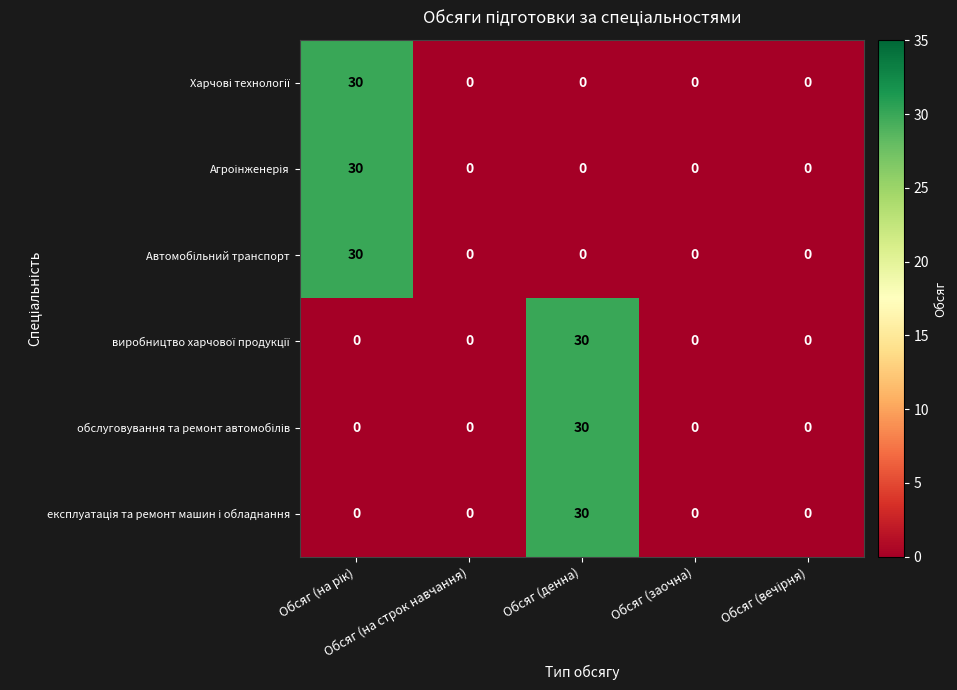

Between Обсяг (на рік) and Обсяг (вечірня), which series saw the biggest shift?

Харчові технології